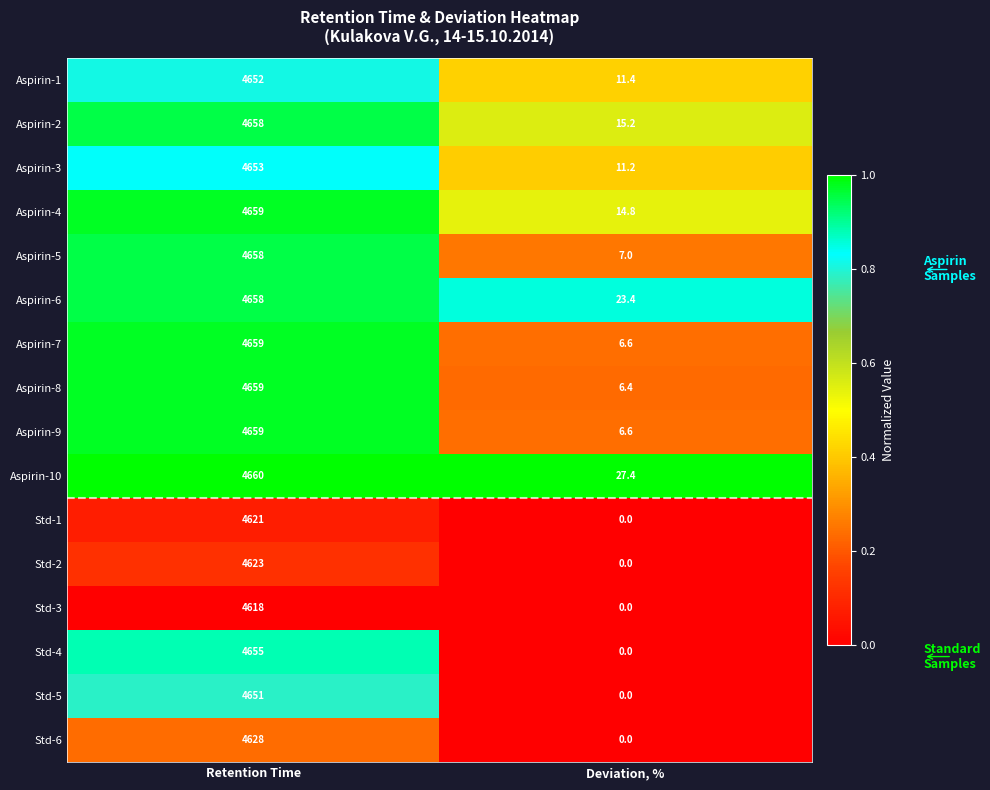

Which series has the widest spread of values?

Std-4